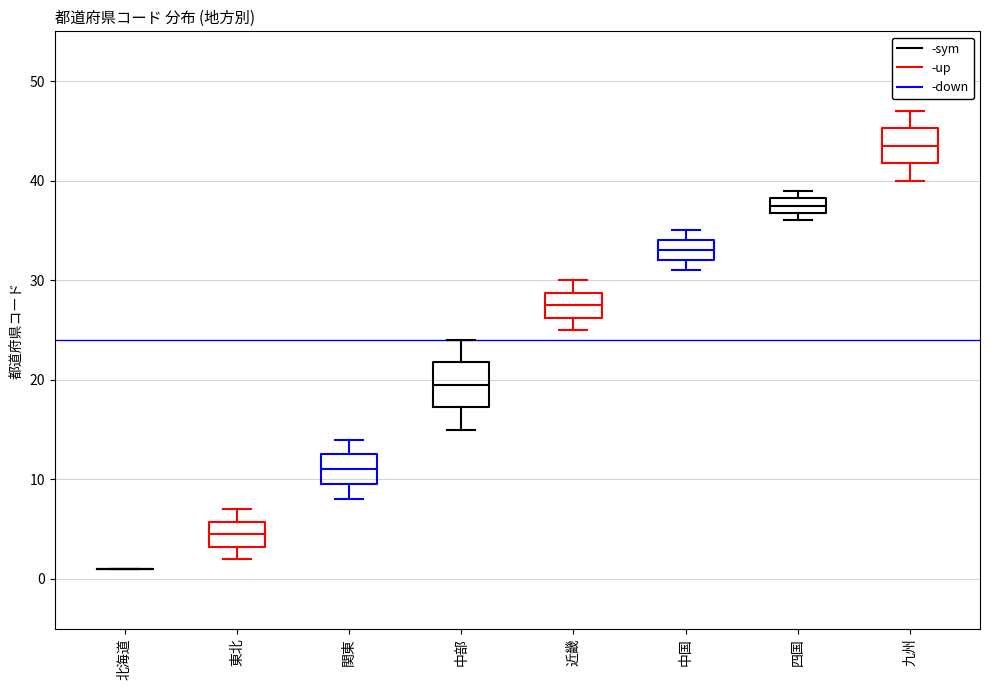

Where does the lower whisker of the box for 関東 end on the y-axis? The values are not printed on the chart, so give them approximately, as read against the axis.

8